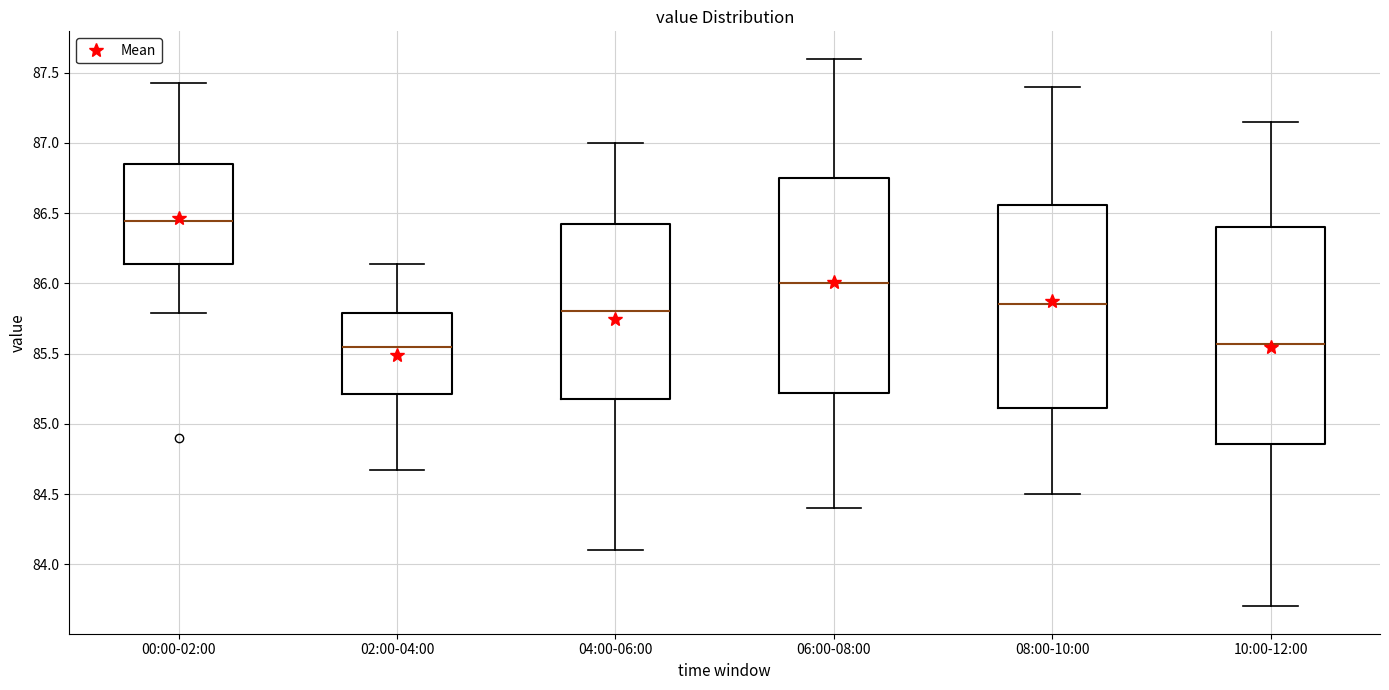

Reading left to right, read every box against the y-axis: the position of its median line, the range the box covers, and the ends of its whiskers. The values are not printed on the chart, so give them approximately, as read against the axis.

00:00-02:00: median 86.45, box 86.15 to 86.85, whiskers 85.80 to 87.45
02:00-04:00: median 85.55, box 85.20 to 85.80, whiskers 84.65 to 86.15
04:00-06:00: median 85.80, box 85.20 to 86.45, whiskers 84.10 to 87.00
06:00-08:00: median 86.00, box 85.20 to 86.75, whiskers 84.40 to 87.60
08:00-10:00: median 85.85, box 85.10 to 86.55, whiskers 84.50 to 87.40
10:00-12:00: median 85.55, box 84.85 to 86.40, whiskers 83.70 to 87.15